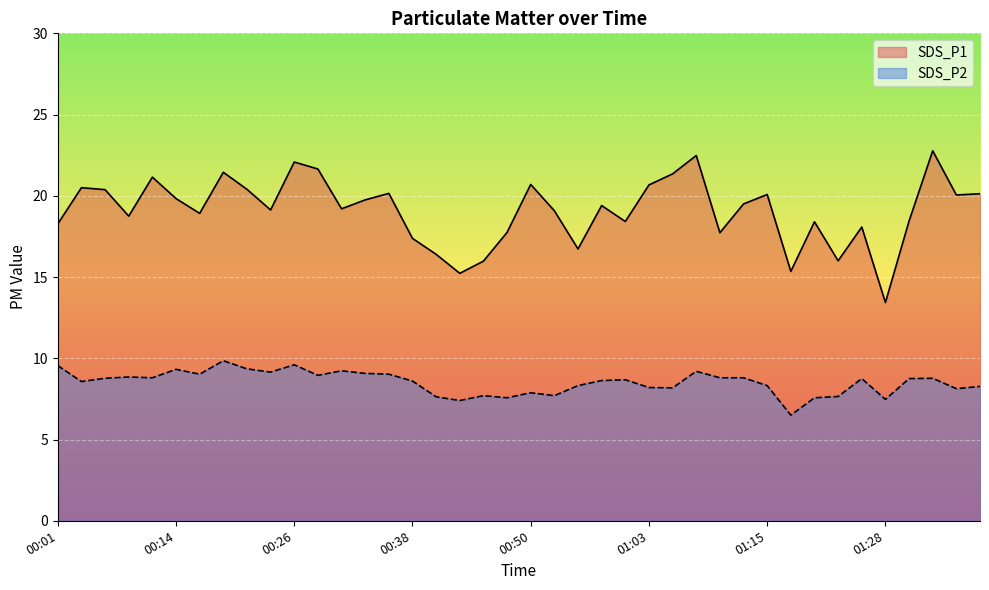

What is the sum of all SDS_P2 values?

340.6